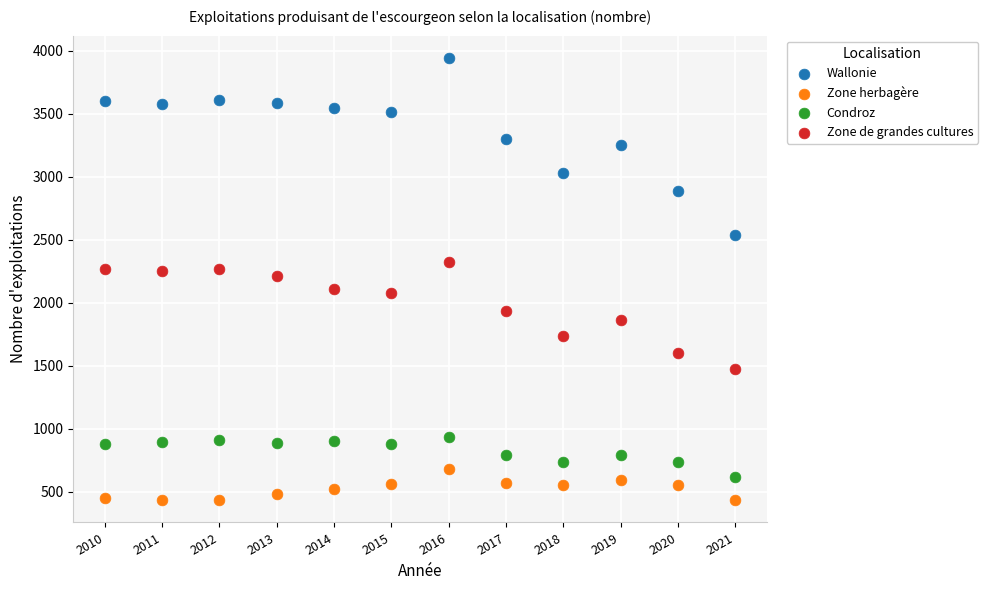

Which series has the largest Y range (max minus min)?

Wallonie